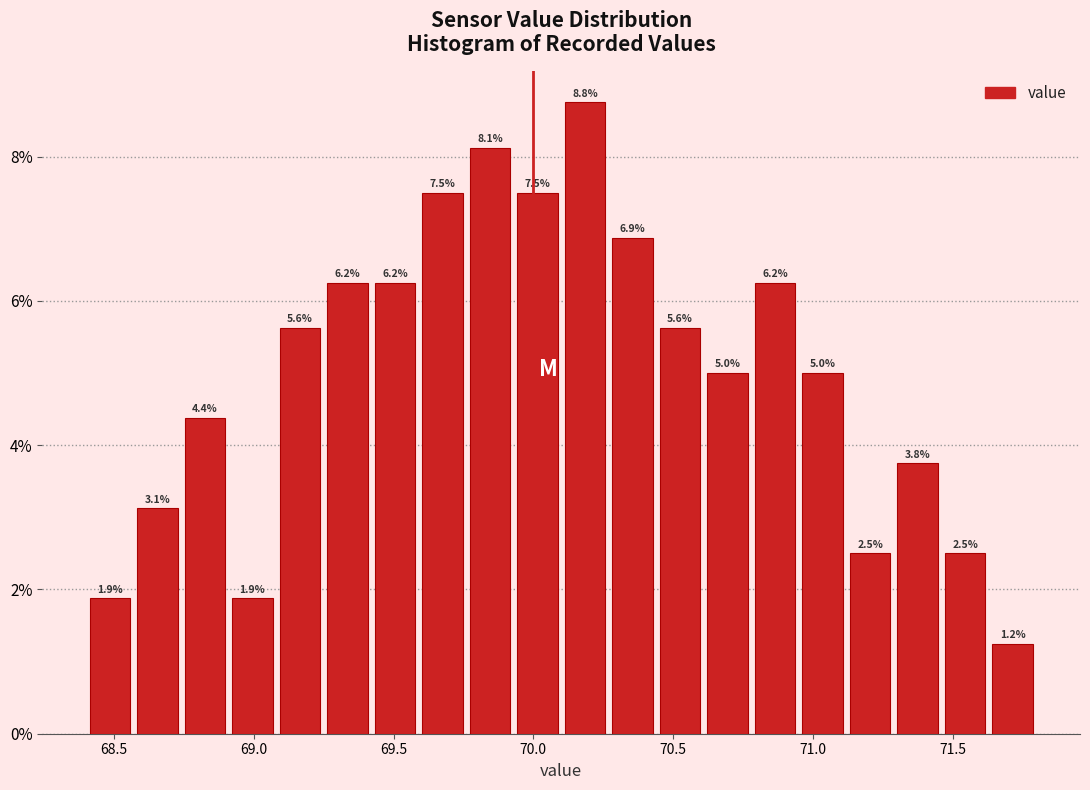

Read against the x-axis, roughly where is the centre of the tallest bar?

70.20